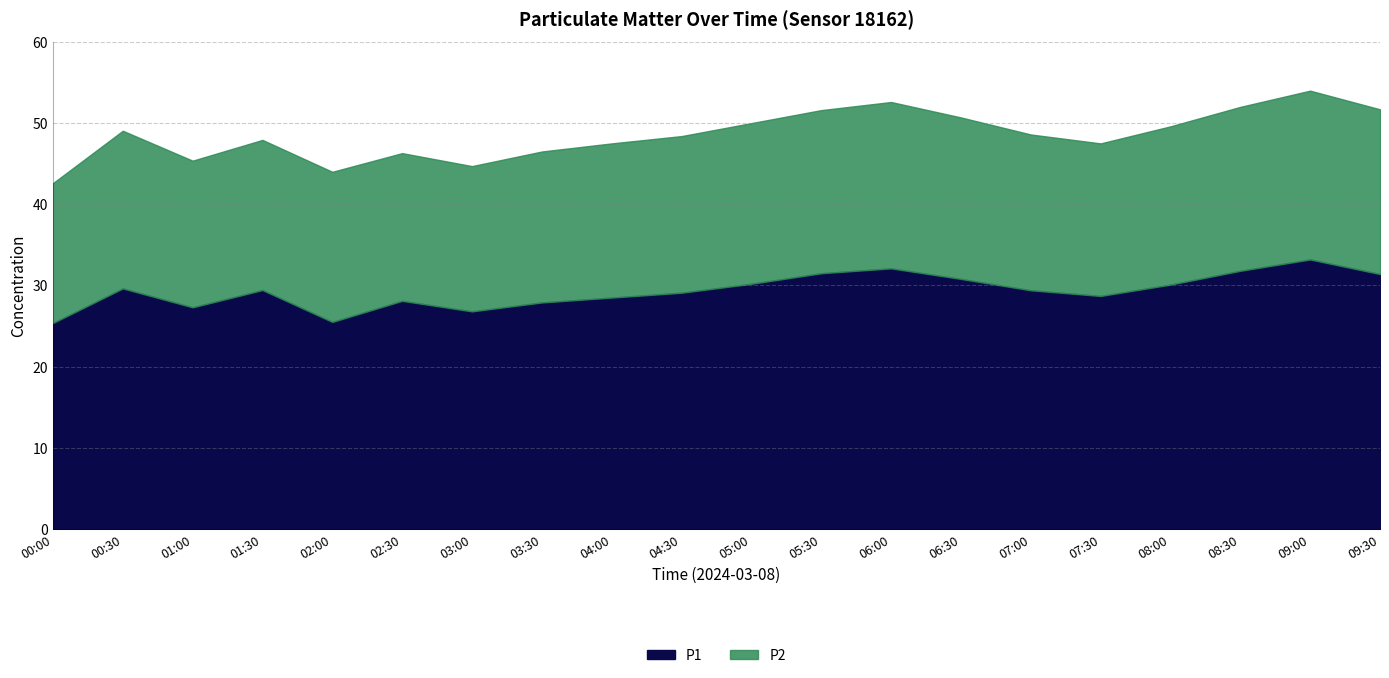

In P1, how many points are lower than both neighbors (excluding endpoints)?

4